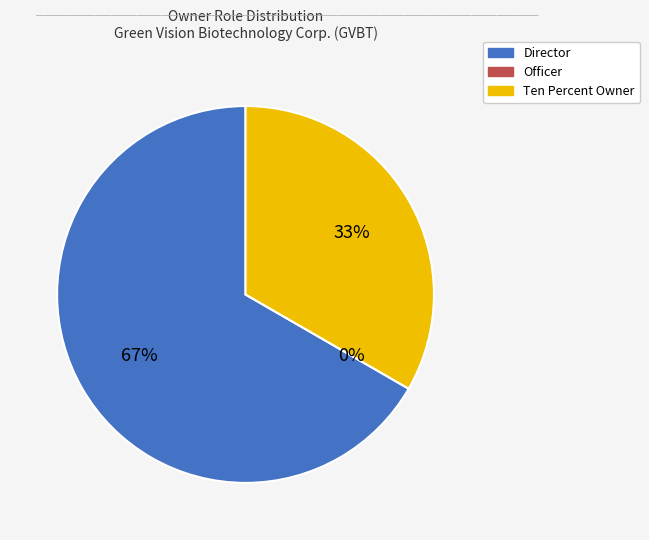

Count the number of slices in the pie.

3